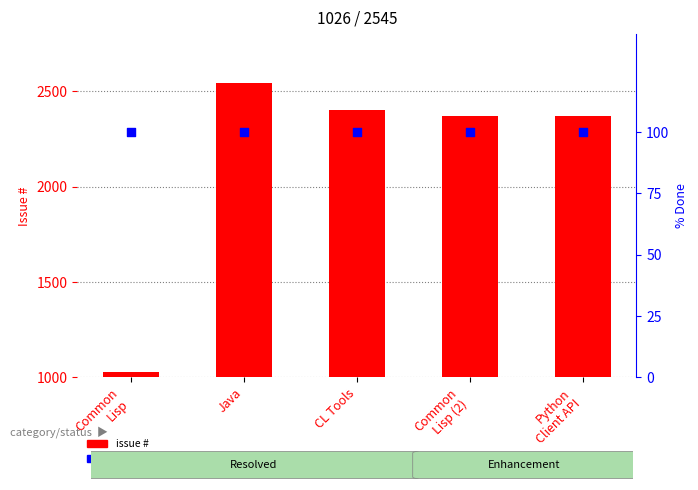

At which category is the sum across all series the highest?

Java